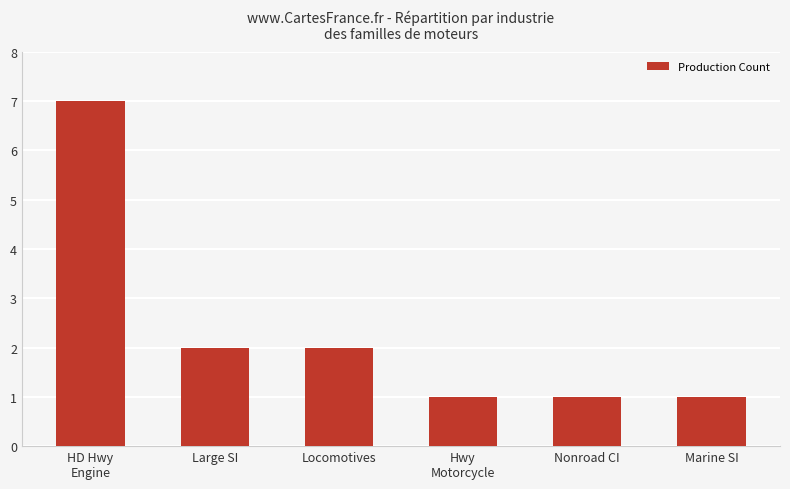

How many bars are there in total?

6